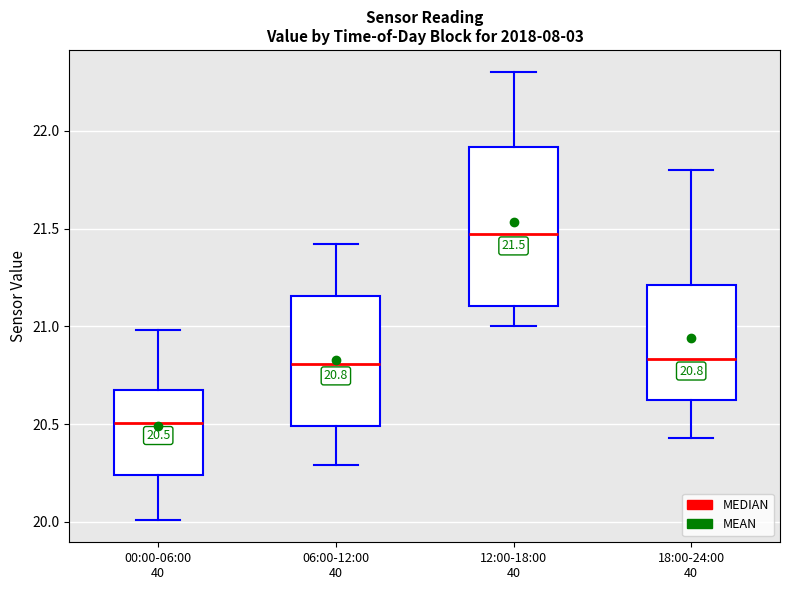

Which box is the tallest, from its lower edge to its upper edge?

12:00-18:00 40